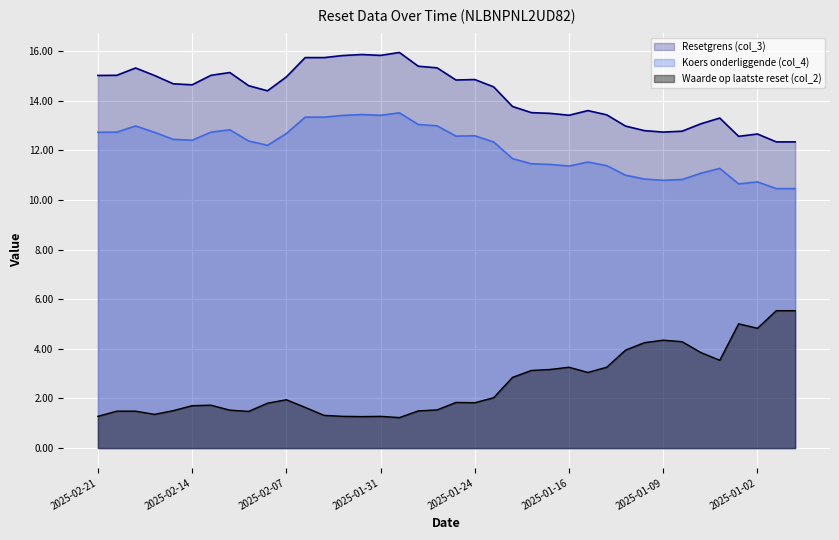

How many data points in Resetgrens (col_3) are above 14?

22